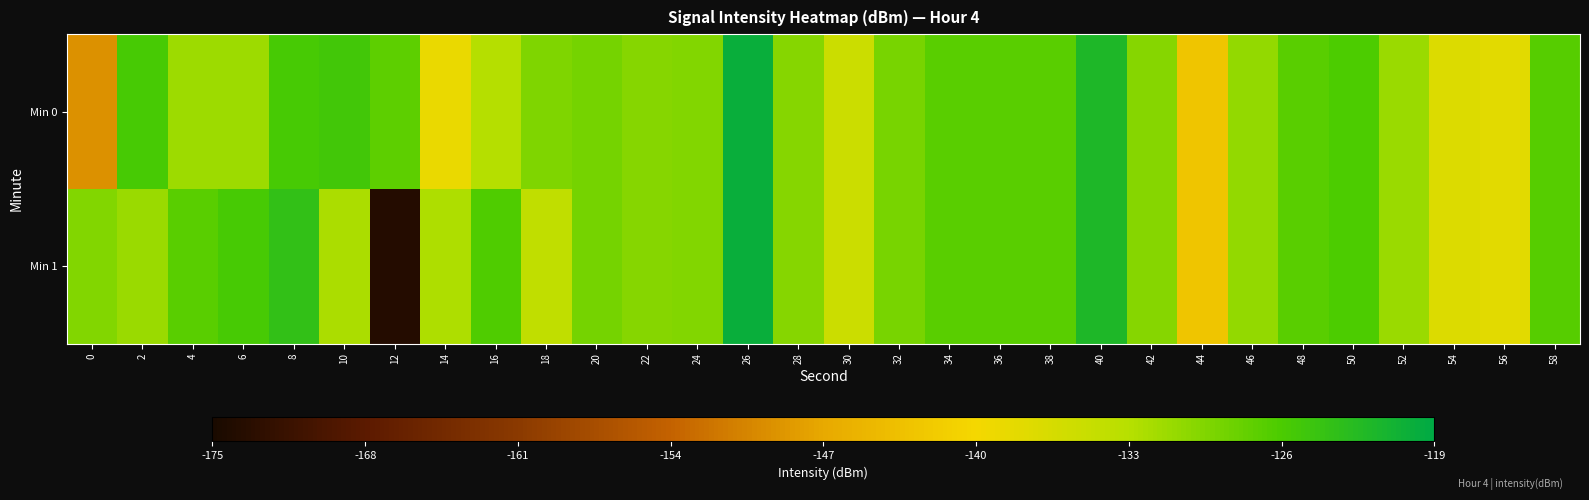

Which series has the largest total across all categories?

Min 0